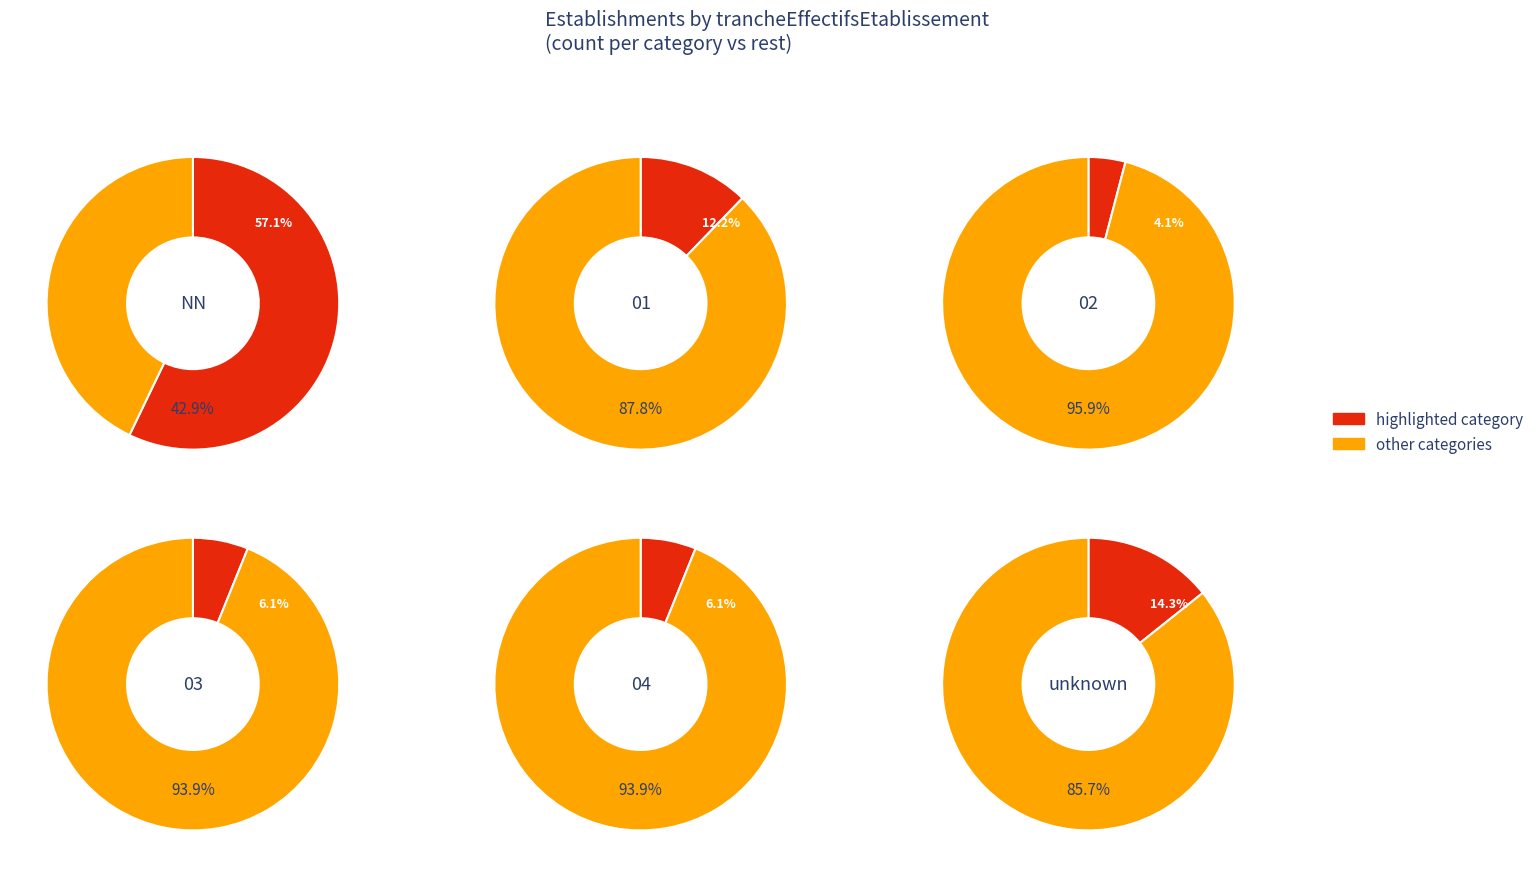

The 04 slice represents 19% of the pie. True or false?

False